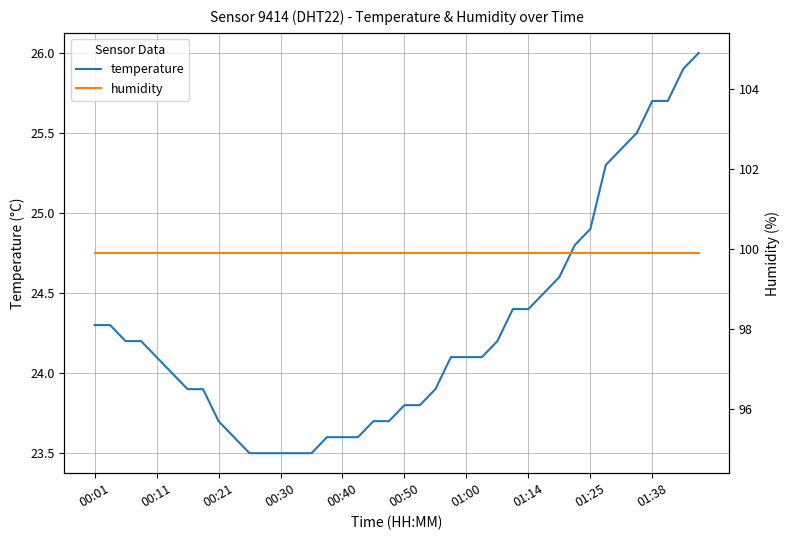

Read the humidity value at 00:30.

99.9